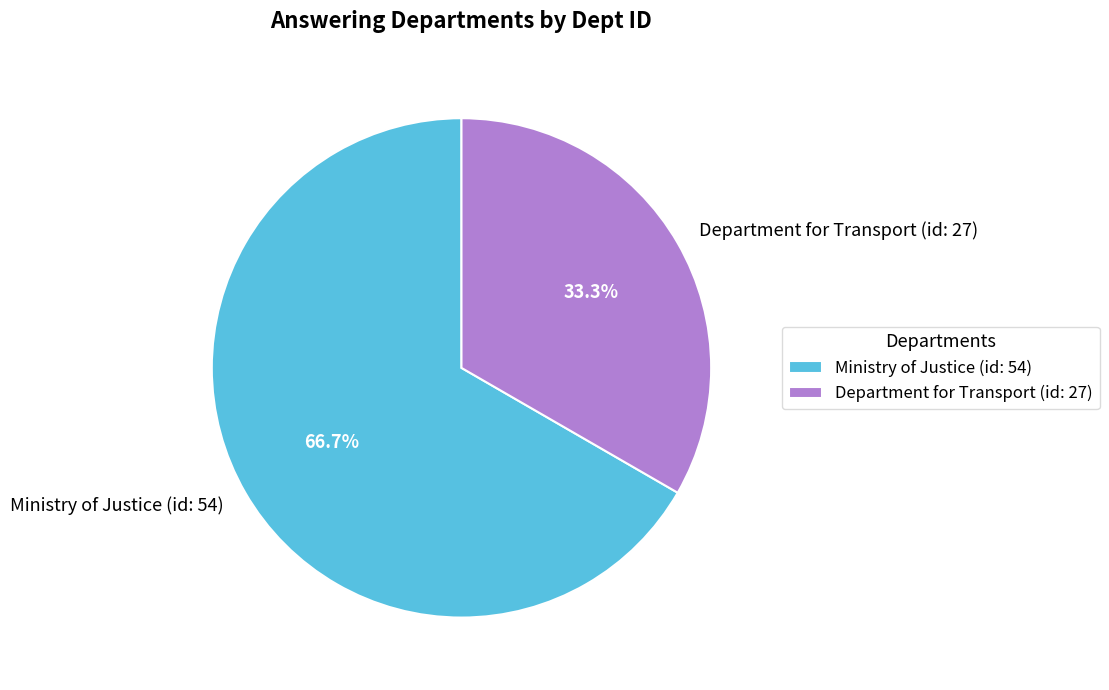

Is Department for Transport (id: 27) the majority of the pie?

No